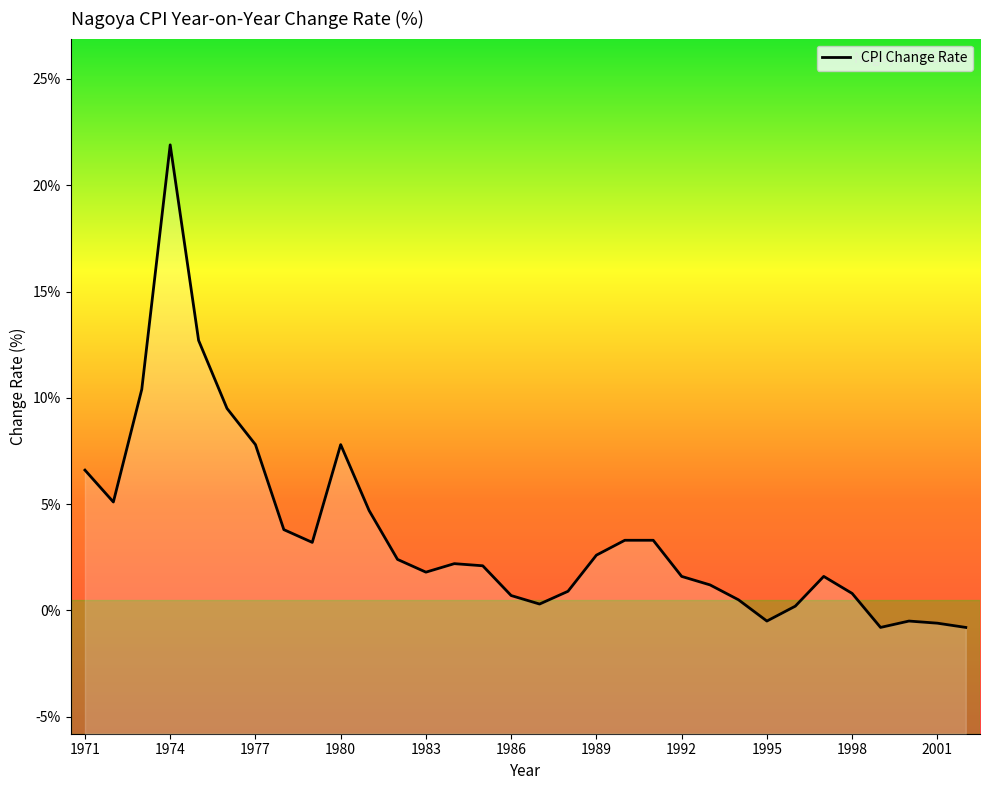

What is the sum of all values?

115.8